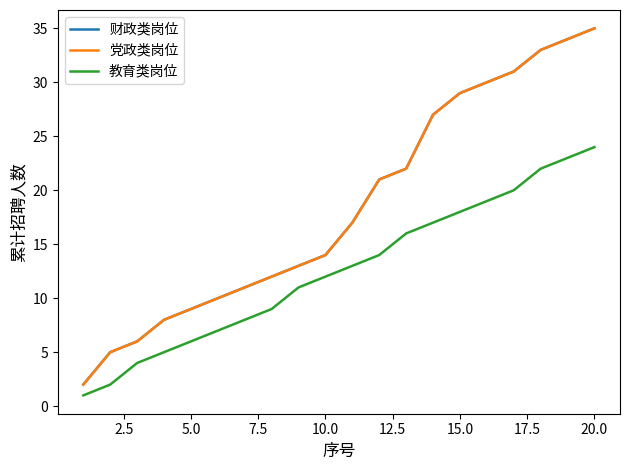

Which series has the widest spread of values?

财政类岗位